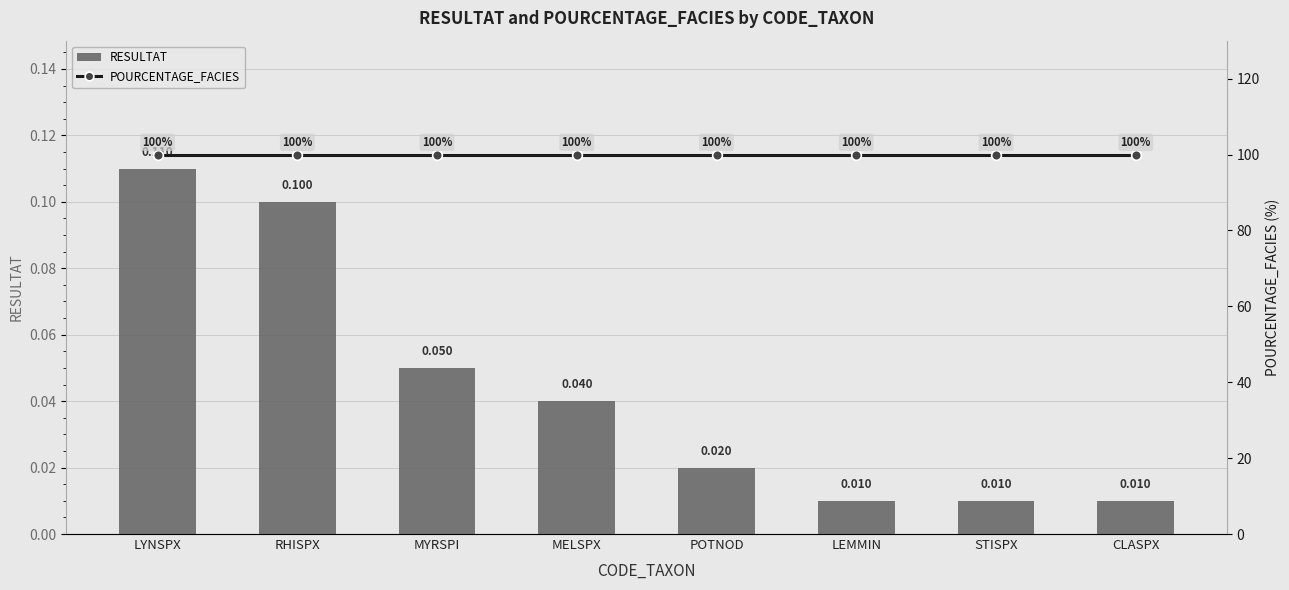

Reading left to right, list all the values displayed in this chart.

RESULTAT: 0.1	0.1	0.1	0.0	0.0	0.0	0.0	0.0
POURCENTAGE_FACIES: 100.0	100.0	100.0	100.0	100.0	100.0	100.0	100.0